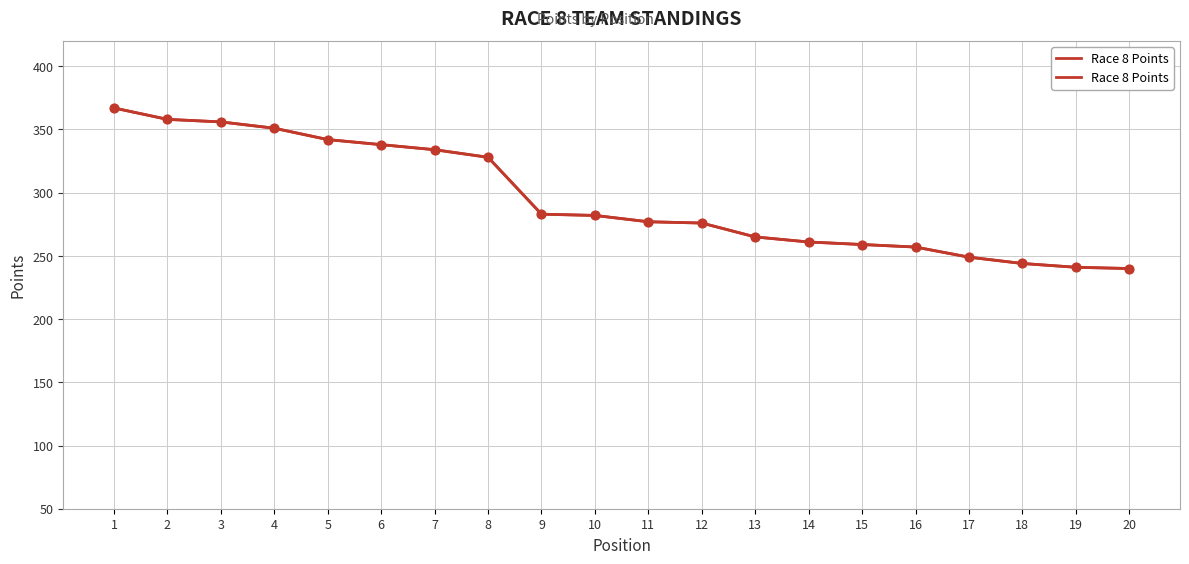

Approximately how many times larger is the value at 14 compared to 18?

1.1